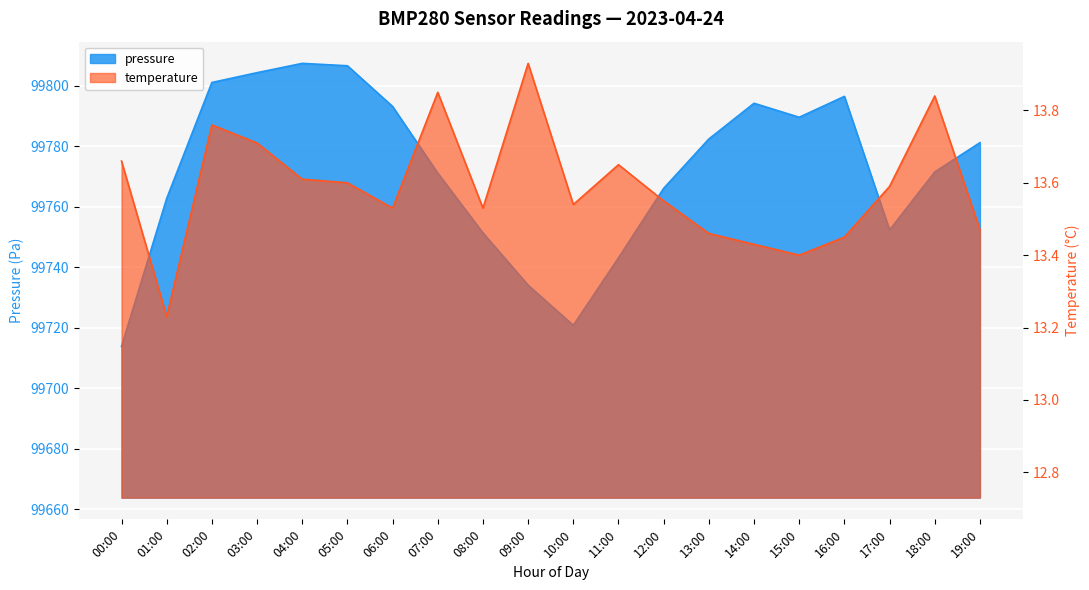

How many lines are shown in the chart?

2